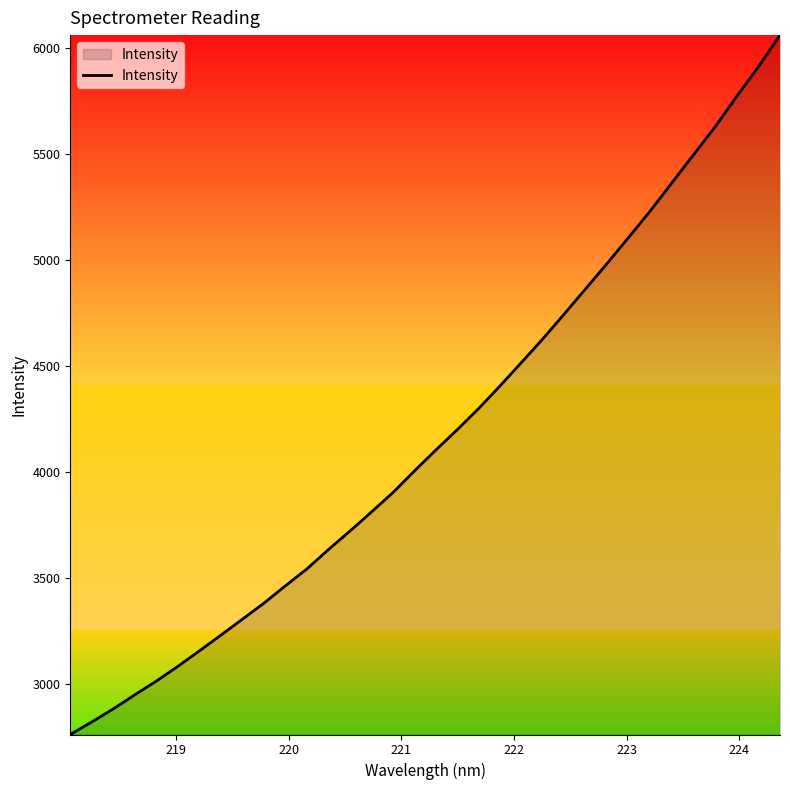

What is the difference between the maximum and minimum values?

3294.7